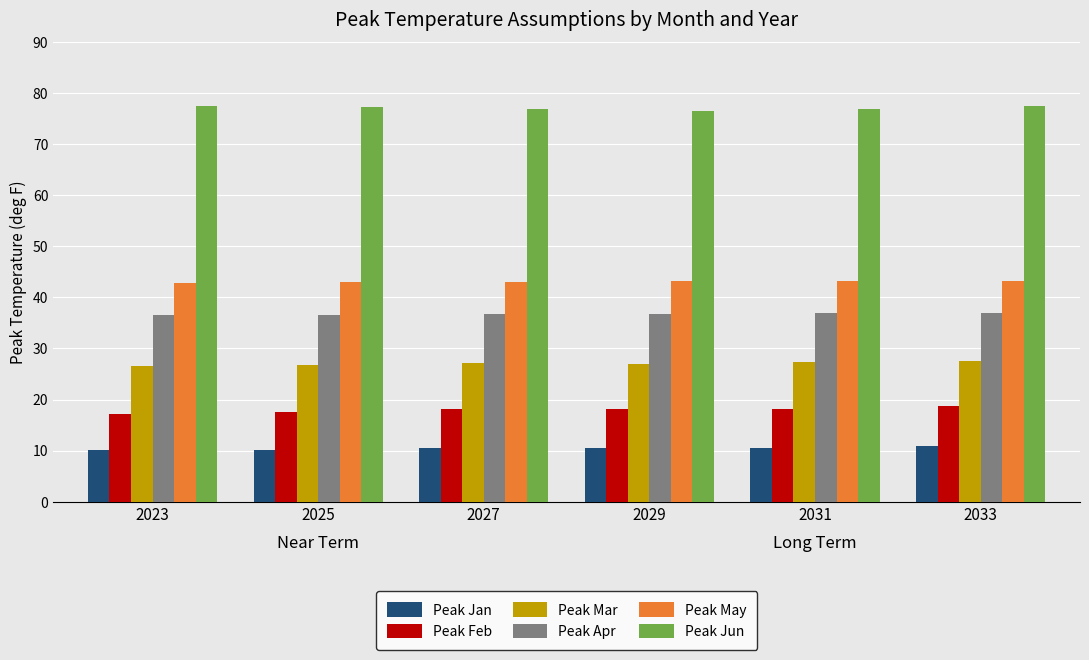

How many bars are there in each group?

6